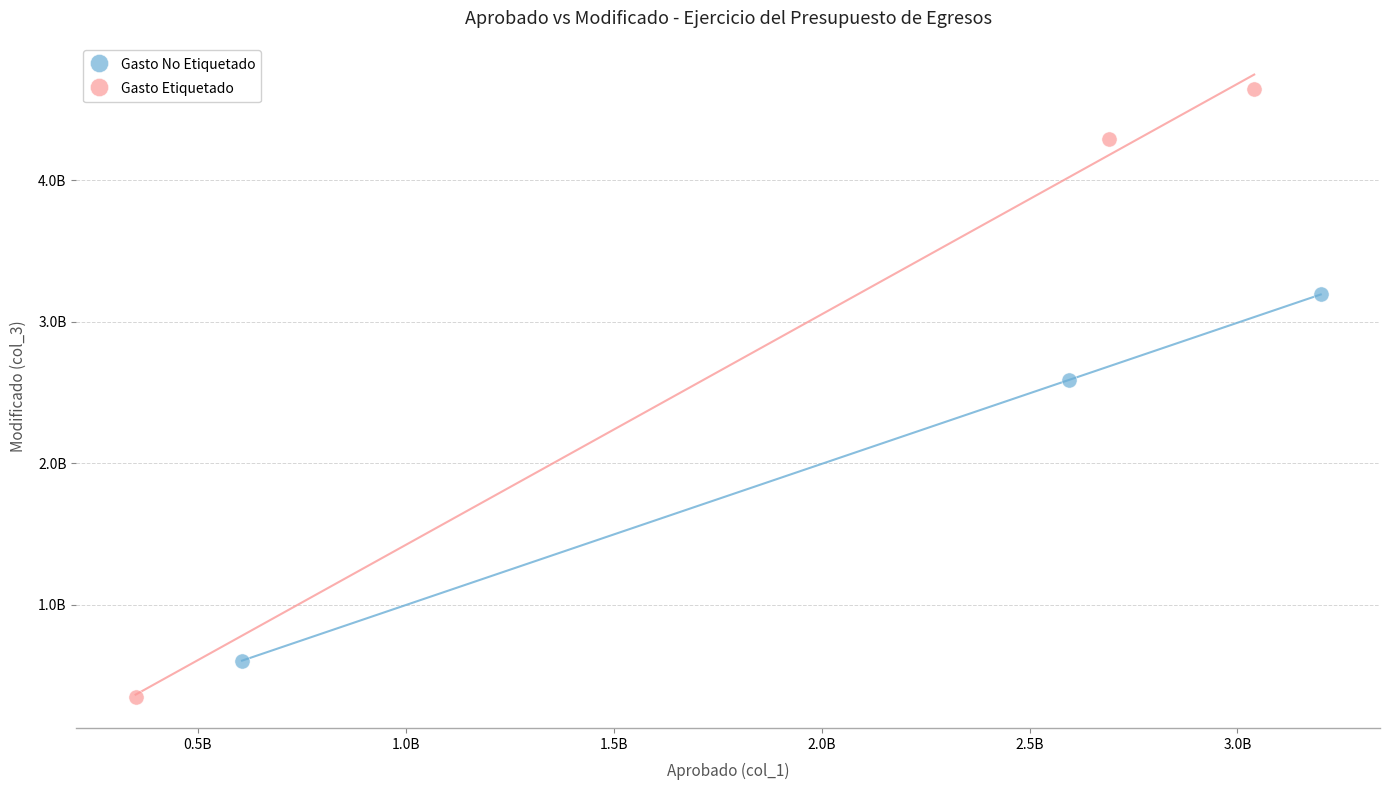

What are all the series names shown in the legend?

Gasto No Etiquetado, Gasto Etiquetado